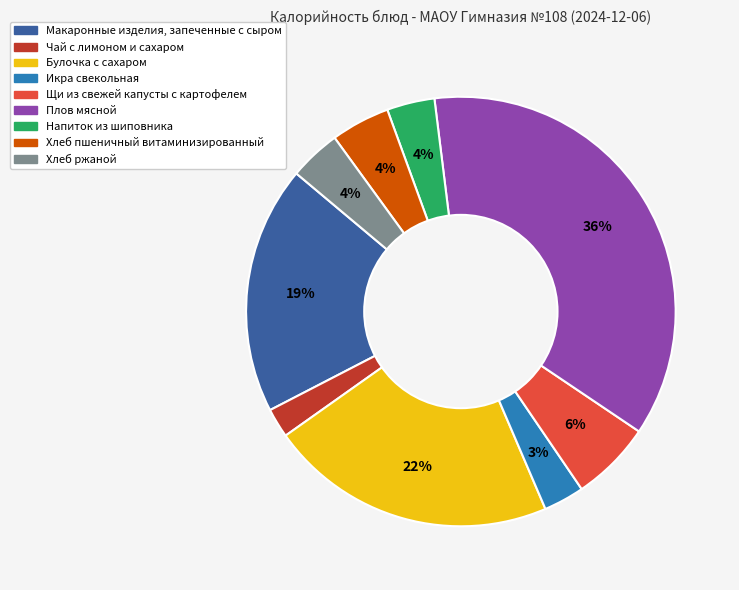

Count the number of slices in the pie.

9